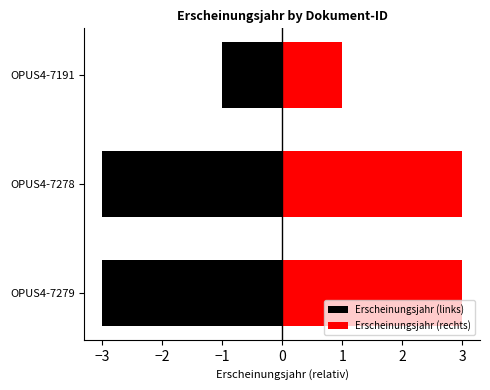

What is the value of the Erscheinungsjahr (links) bar at the 3rd from the left?

-1